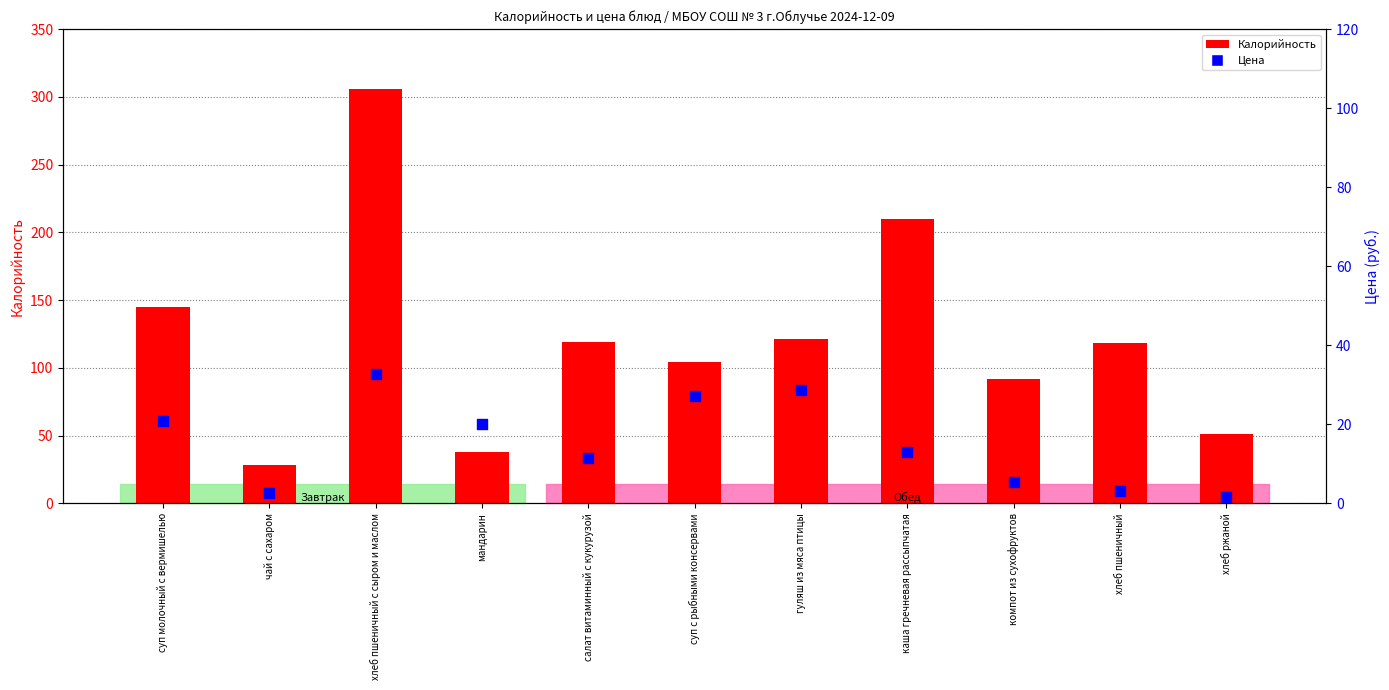

Which series contains the highest Y value?

Калорийность